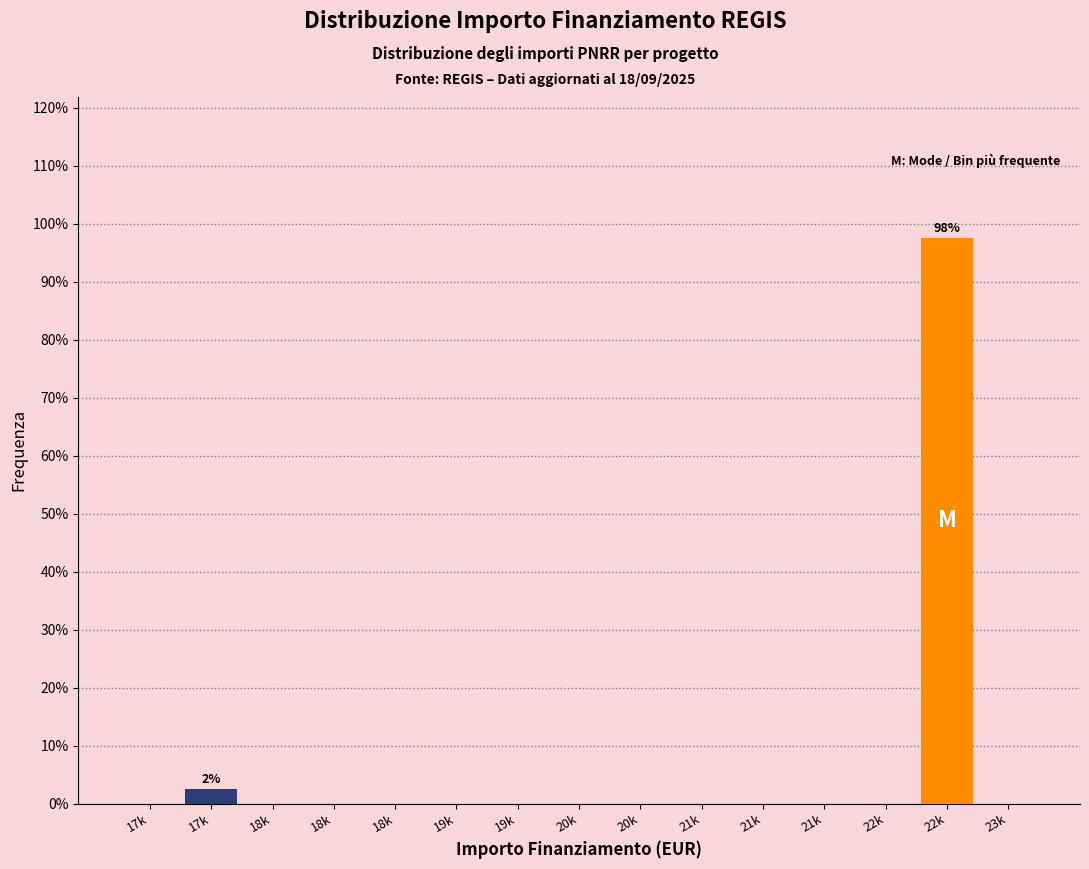

Count the number of categories in the chart.

15